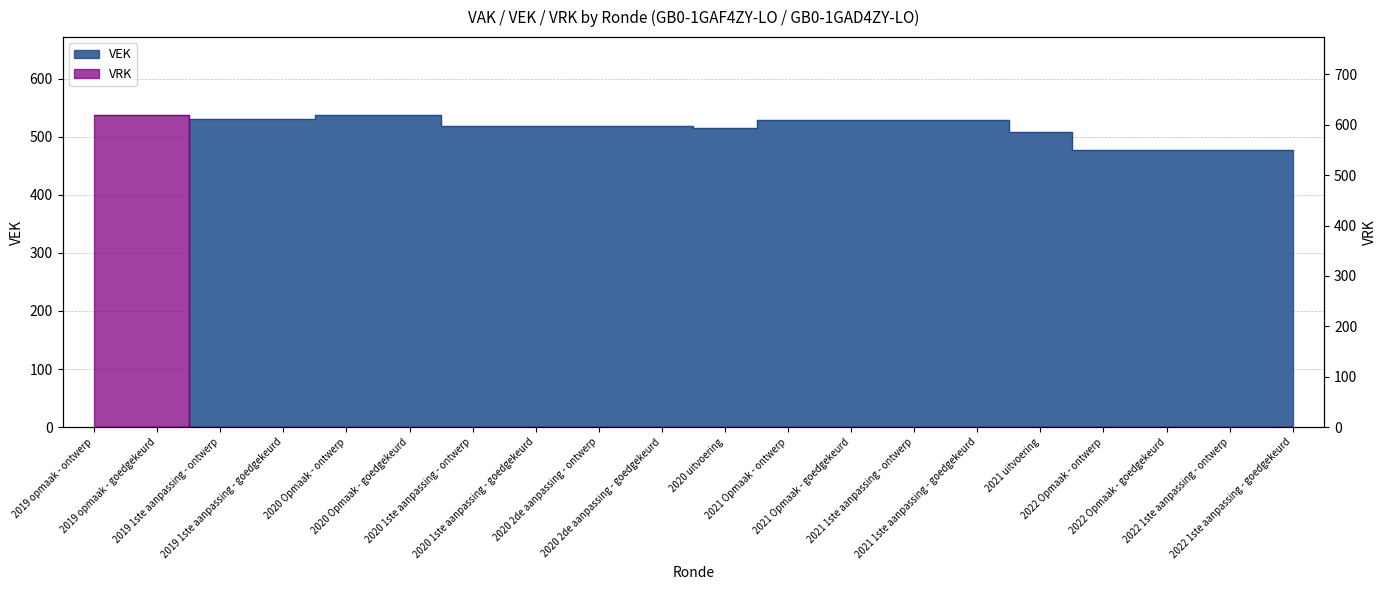

True or false: VRK and VEK intersect in this chart.

True